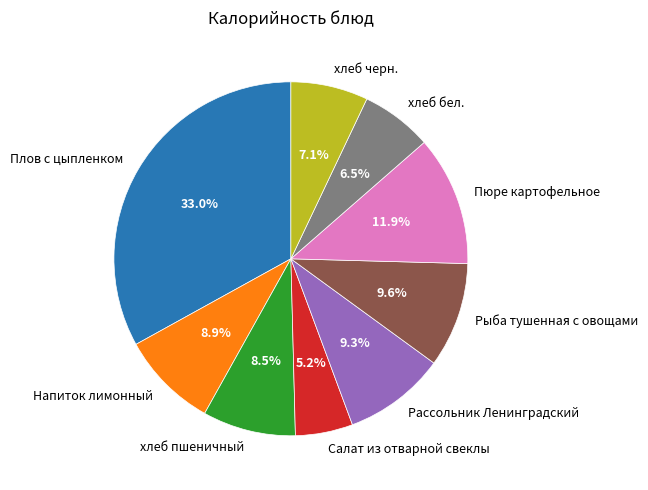

Is the sum of Салат из отварной свеклы and Напиток лимонный greater than half?

No